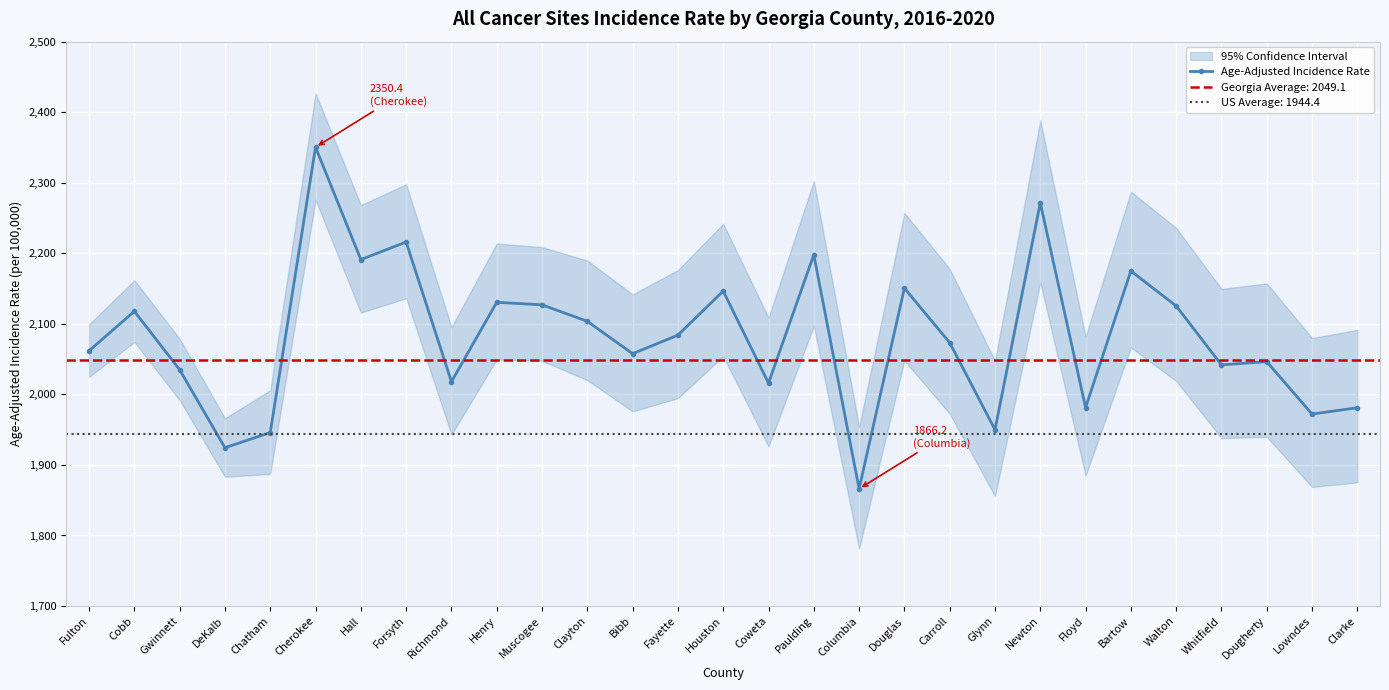

The value at Bibb is 1183.4. True or false?

False